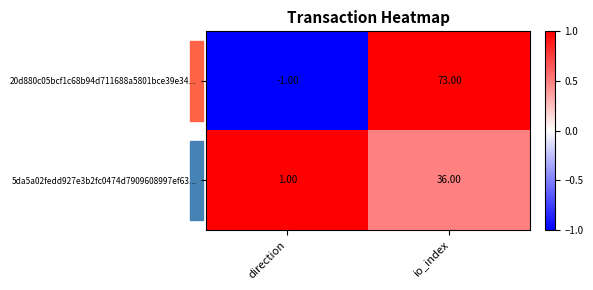

Rank the series at direction from highest to lowest value.

5da5a02fedd927e3b2fc0474d7909608997ef63..., 20d880c05bcf1c68b94d711688a5801bce39e34...